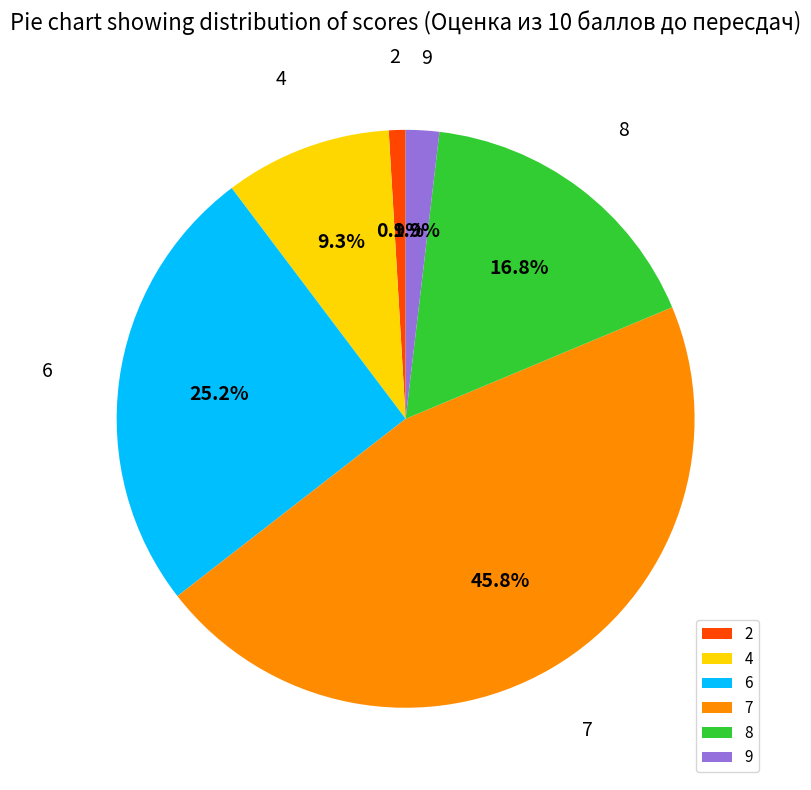

What is the smallest slice in the pie chart?

2